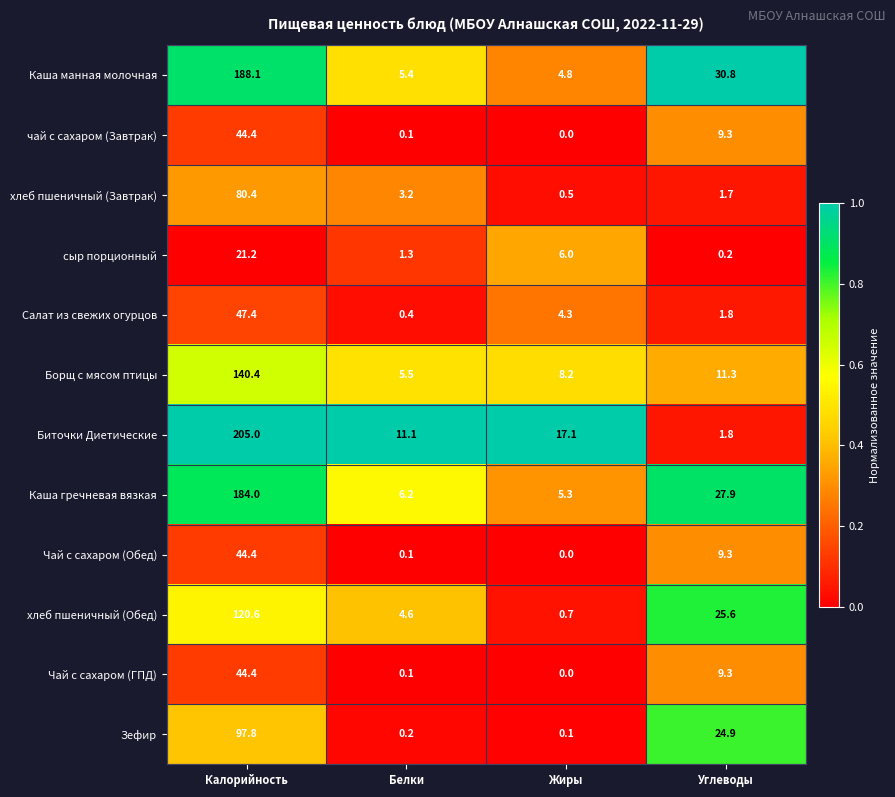

Which series has the largest total across all categories?

Биточки Диетические